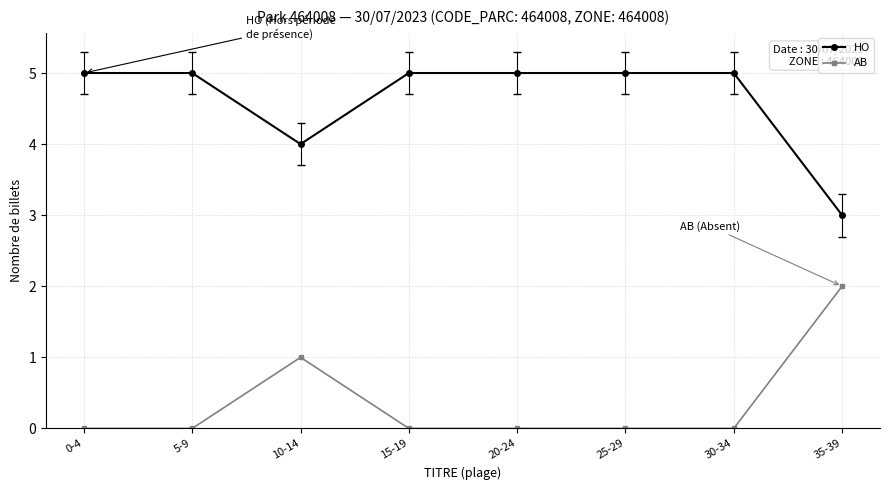

True or false: HO and AB intersect in this chart.

False